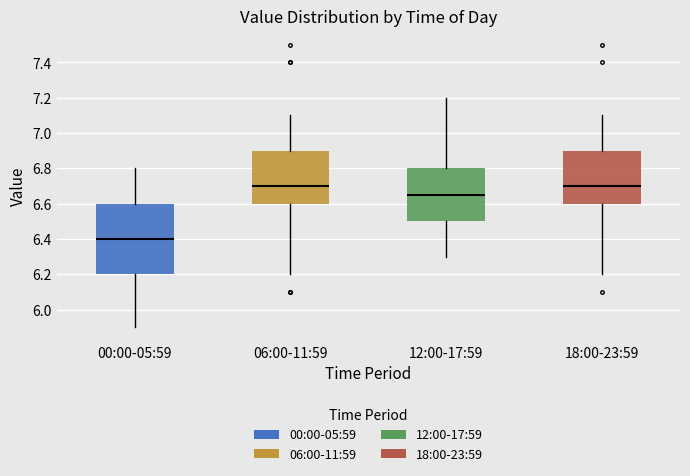

Comparing the boxes themselves (not the whiskers), which one is the tallest?

00:00-05:59